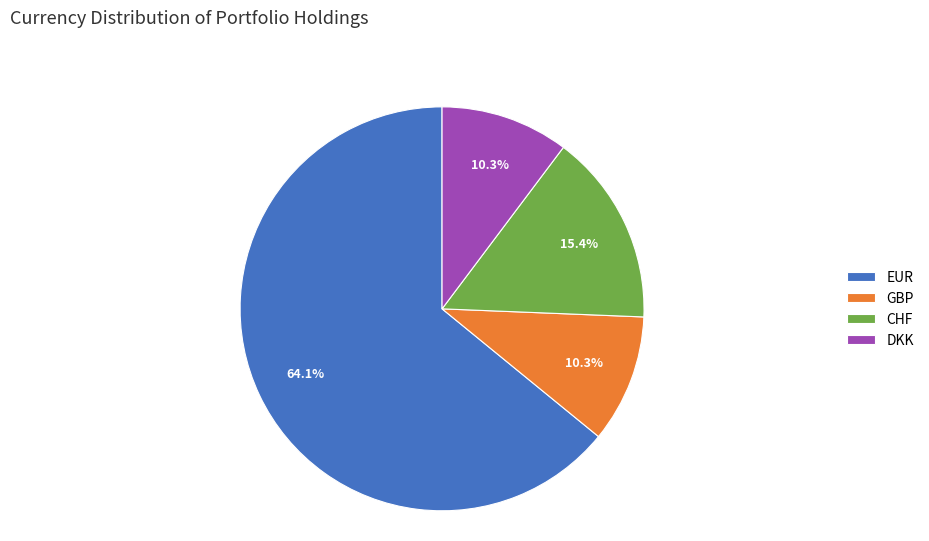

To the nearest percent, what portion does GBP represent?

10%